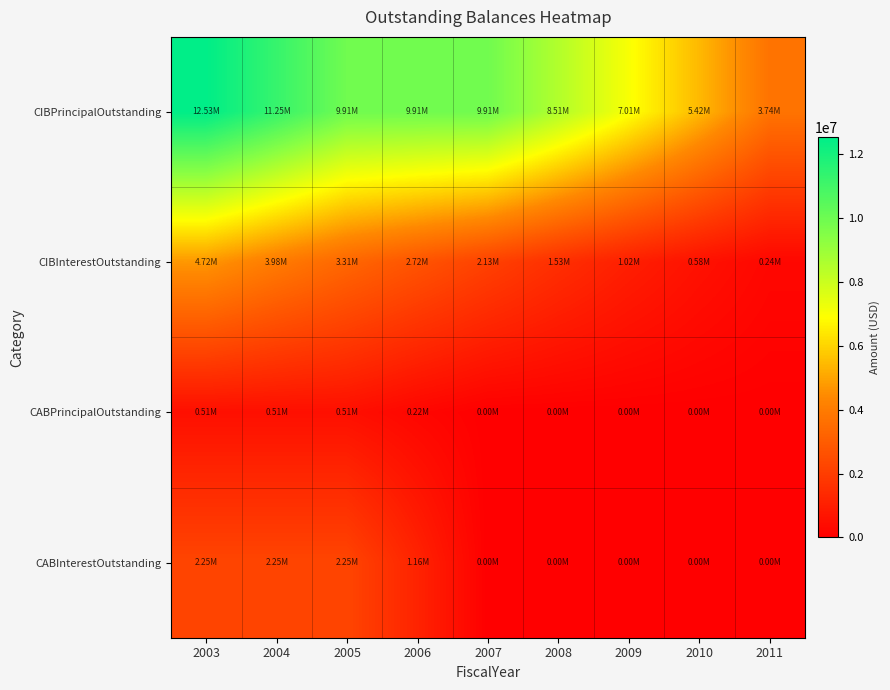

What is the difference between the highest and lowest values at 2009?

7015000.0